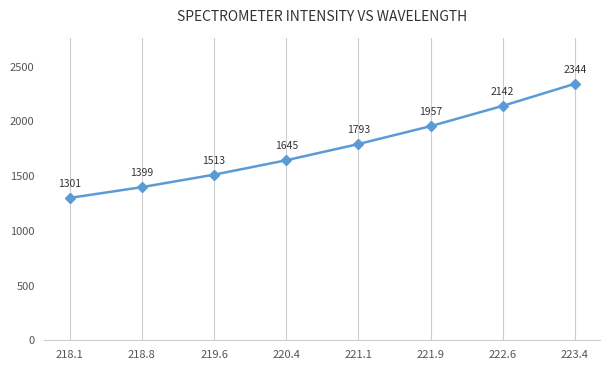

What is the minimum value shown in the chart?

1300.7